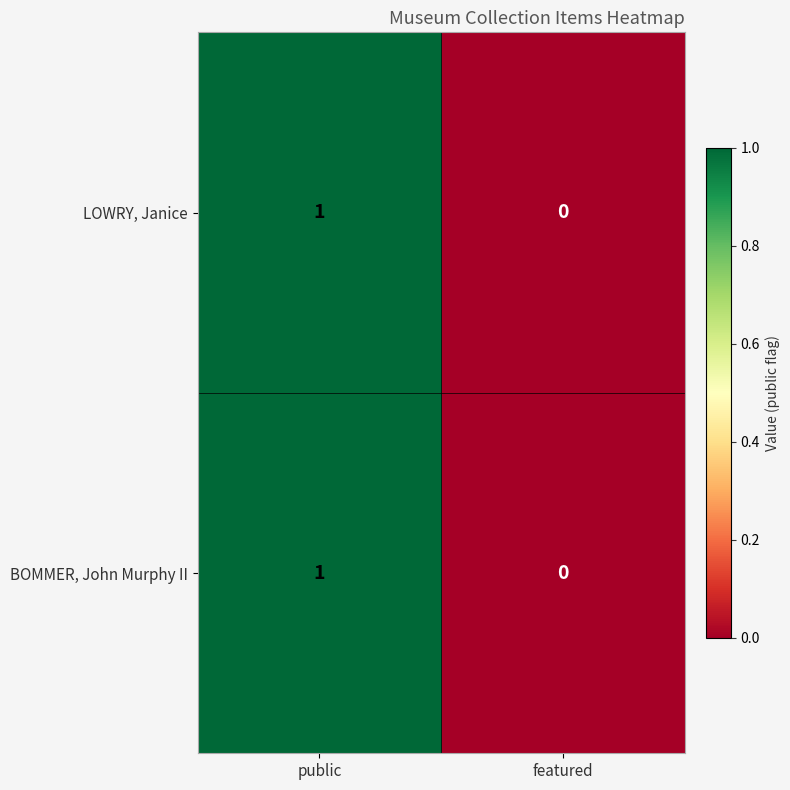

List the labels in order of BOMMER, John Murphy II value, largest first.

public, featured